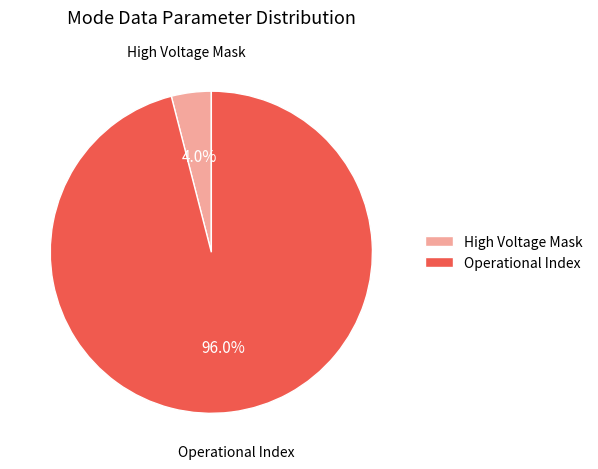

Count the number of slices in the pie.

2